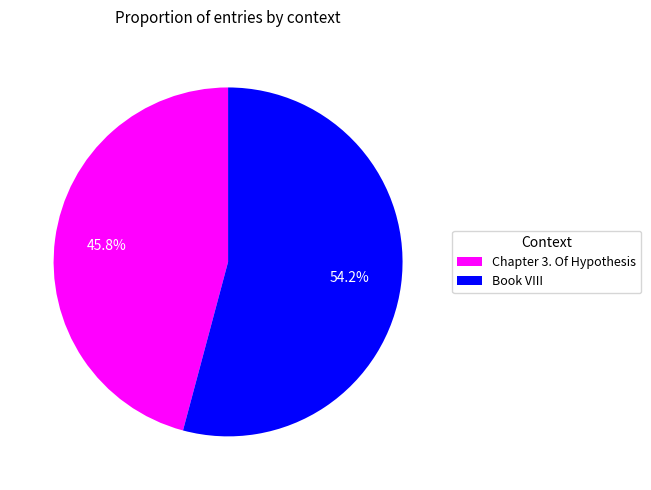

Is it true that Chapter 3. Of Hypothesis is 46% of the pie?

True